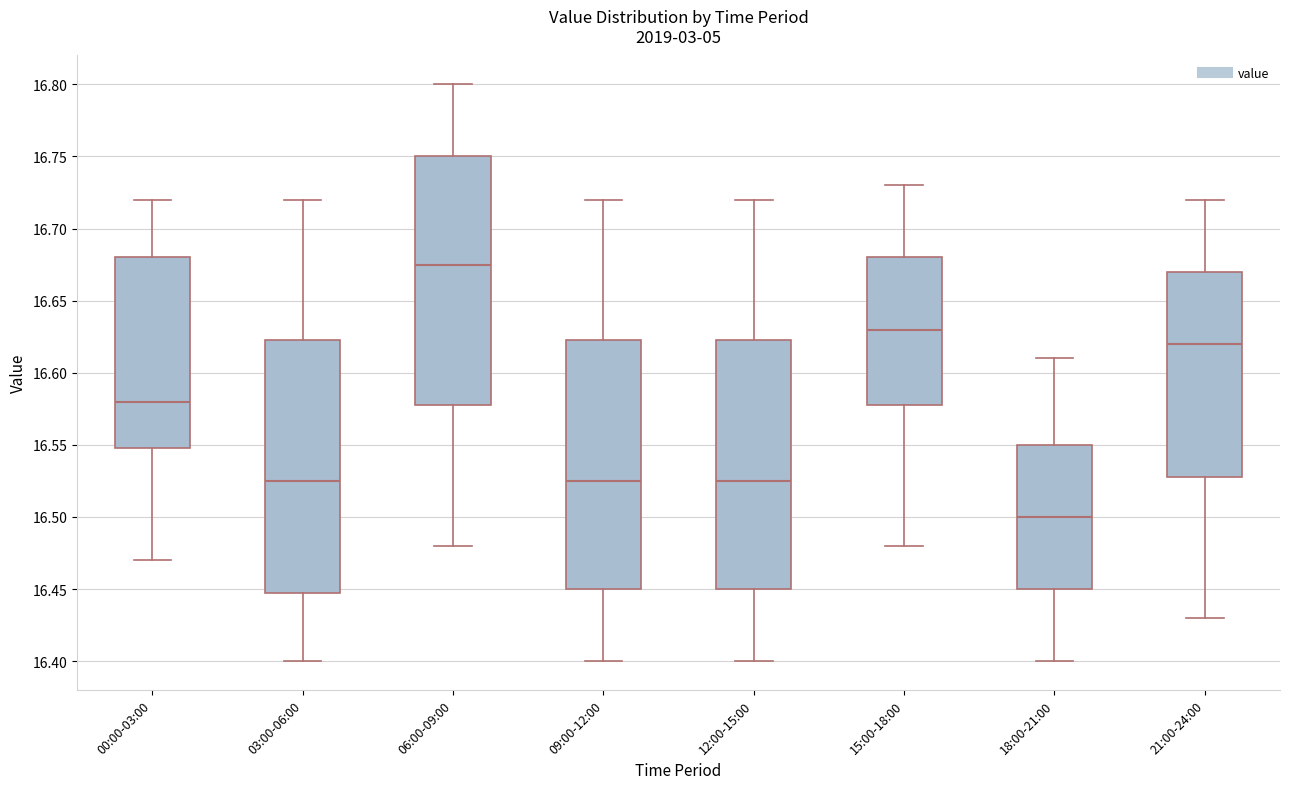

Which box's median line is the lowest?

18:00-21:00